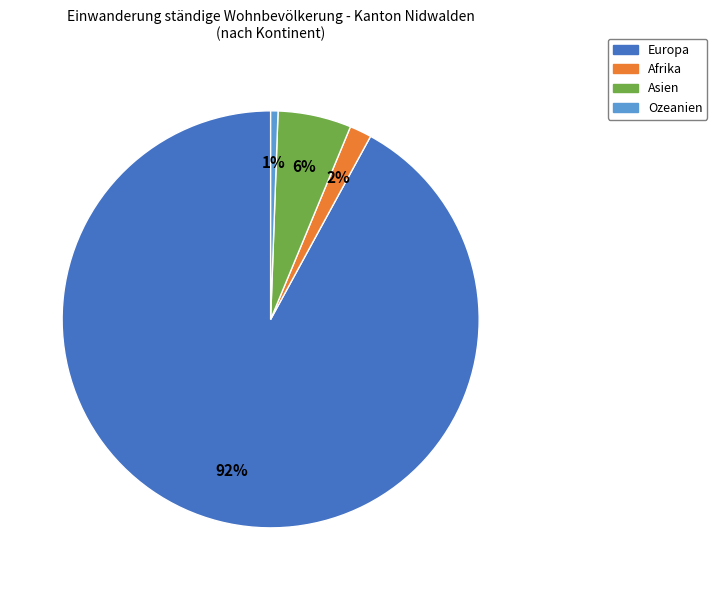

Is there a majority slice in this chart?

Yes